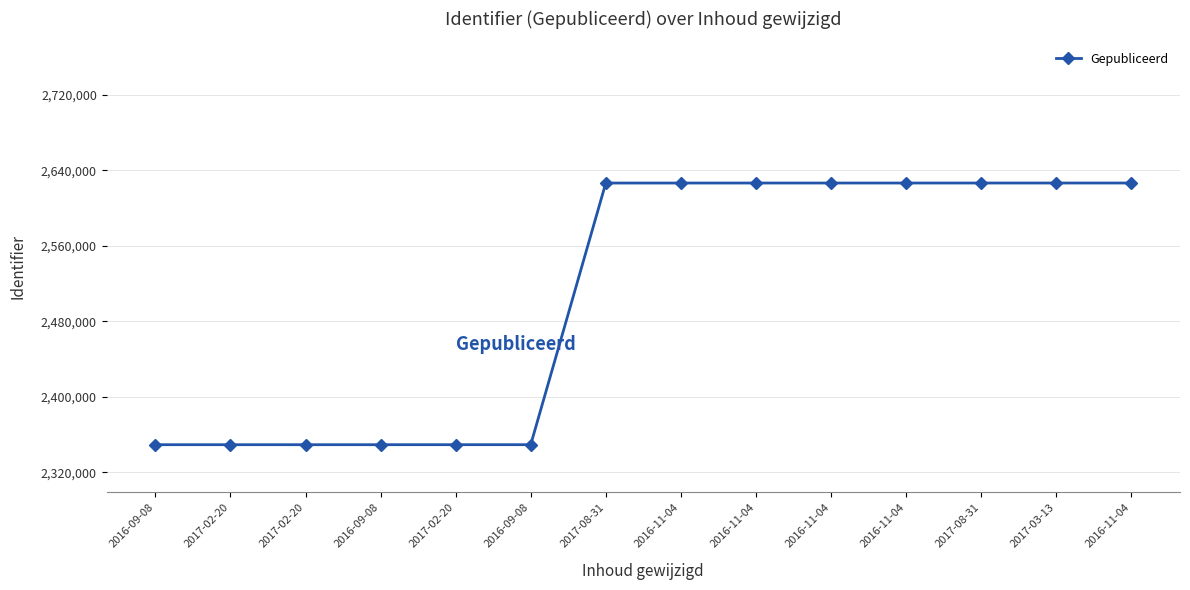

What is the change in value from 2017-02-20 to 2016-11-04?

+277097